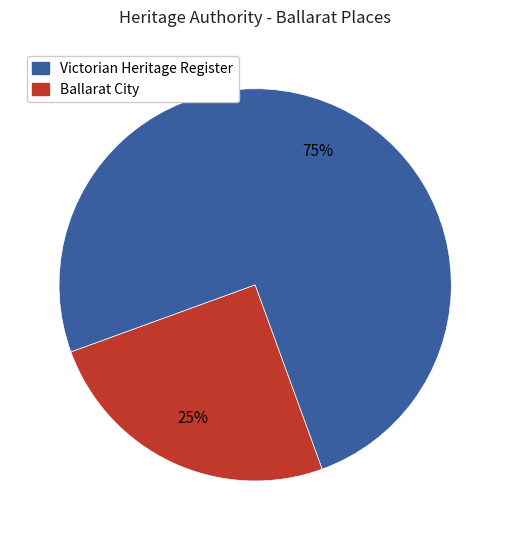

To the nearest percent, what is the average slice percentage?

50%